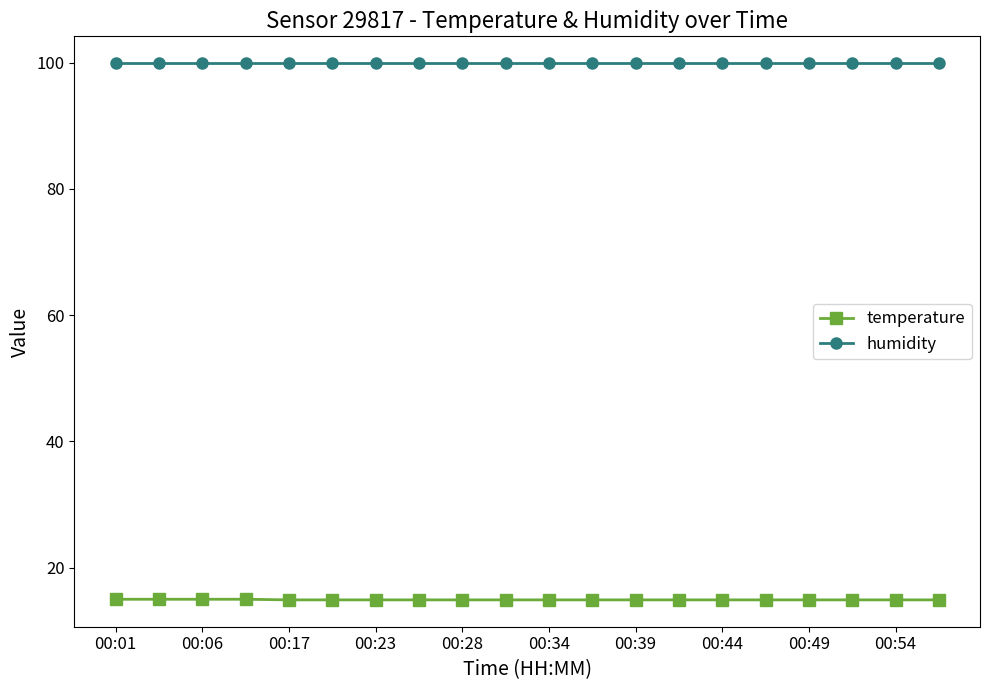

What is the minimum value shown in the chart?

14.9